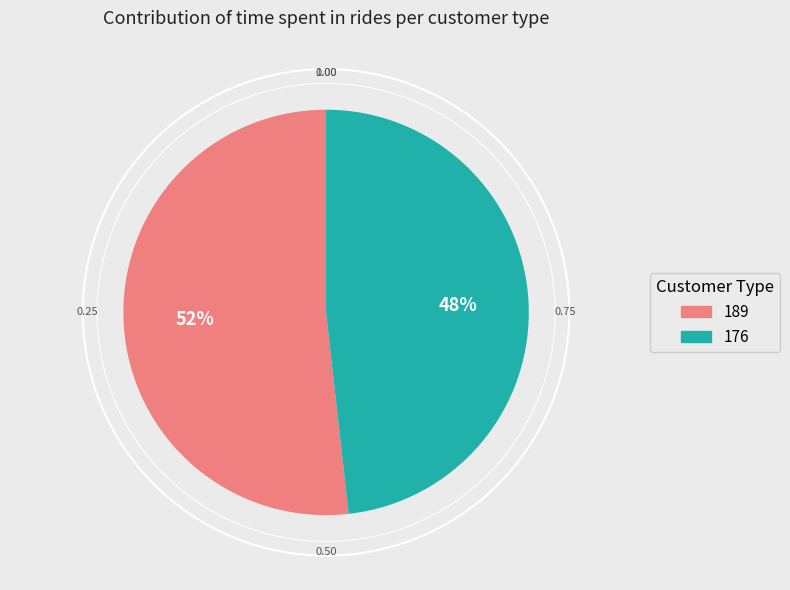

To the nearest percent, what is the combined percentage of 189 and 176?

100%